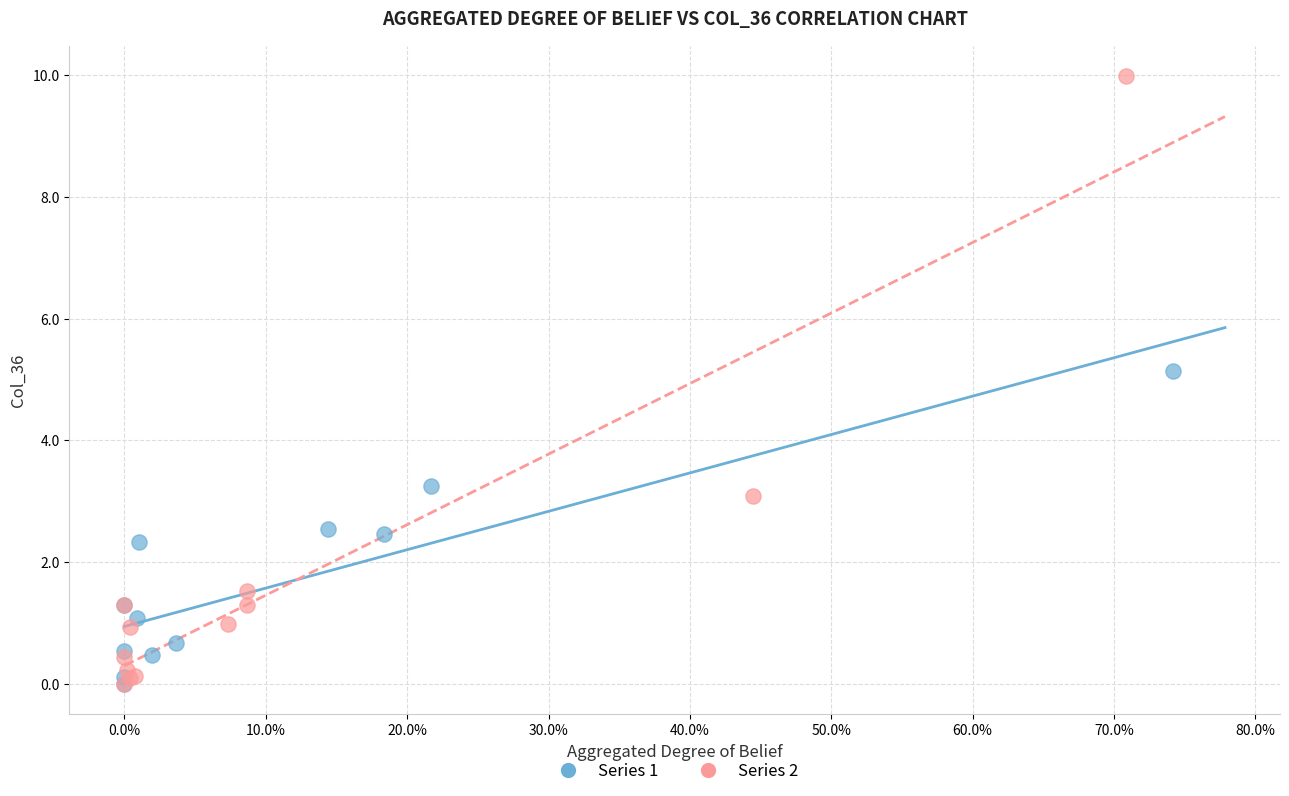

Which series has the widest spread of Y values?

Series 2